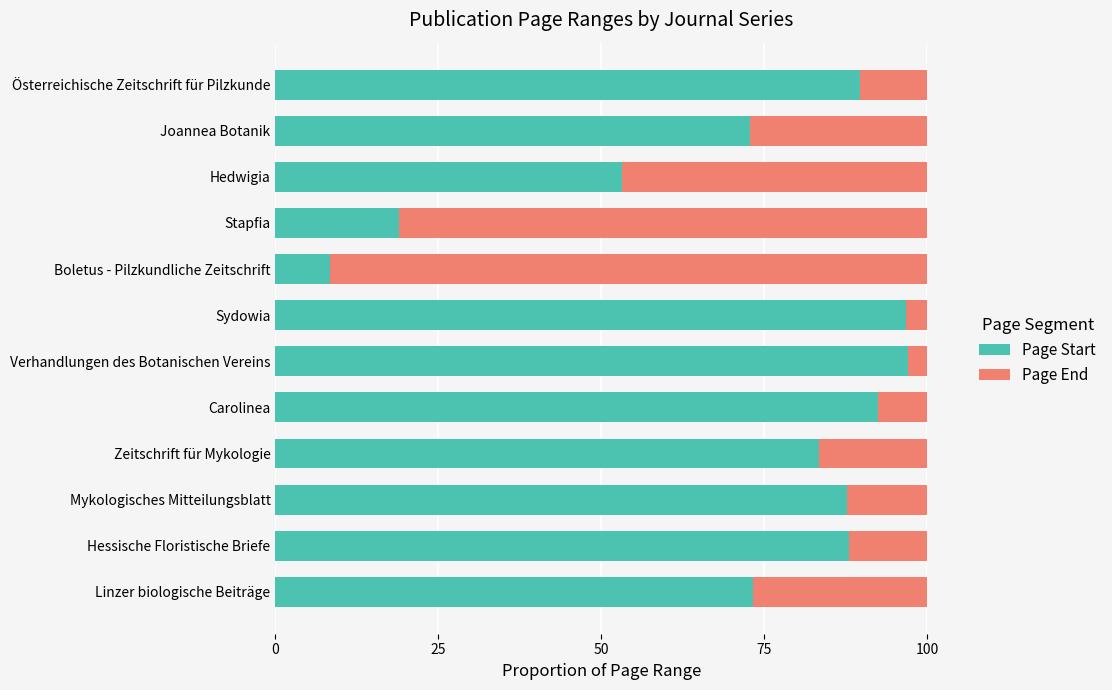

What is the maximum value for Page Start?

97.0